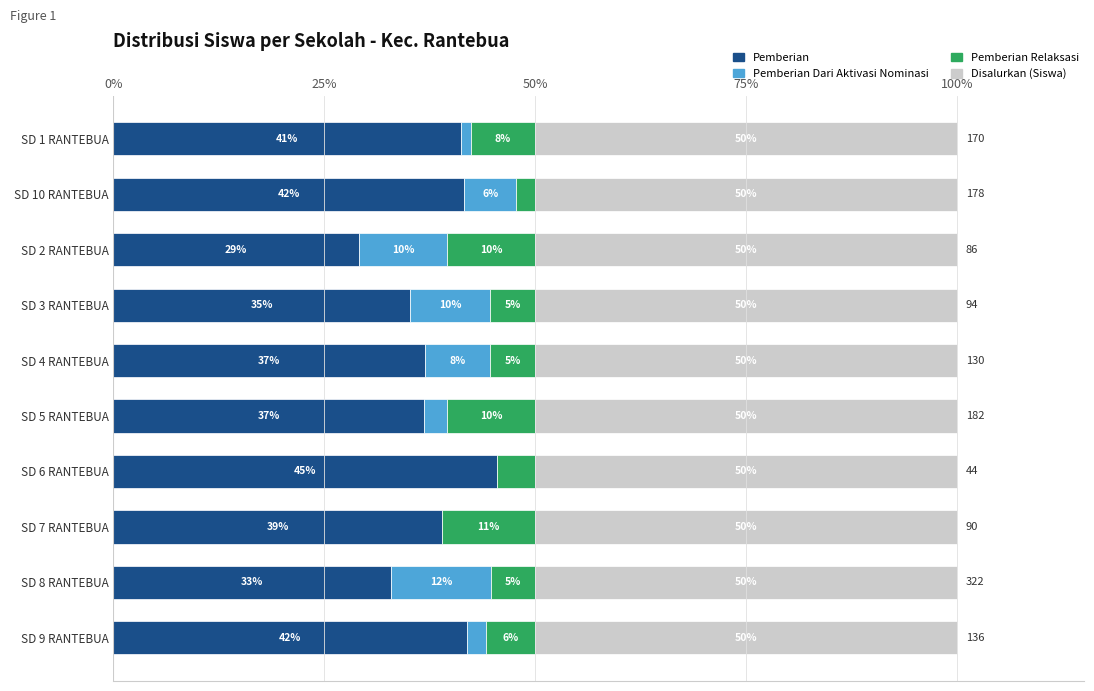

What are all the series names shown in the legend?

Pemberian, Pemberian Dari Aktivasi Nominasi, Pemberian Relaksasi, Disalurkan (Siswa)